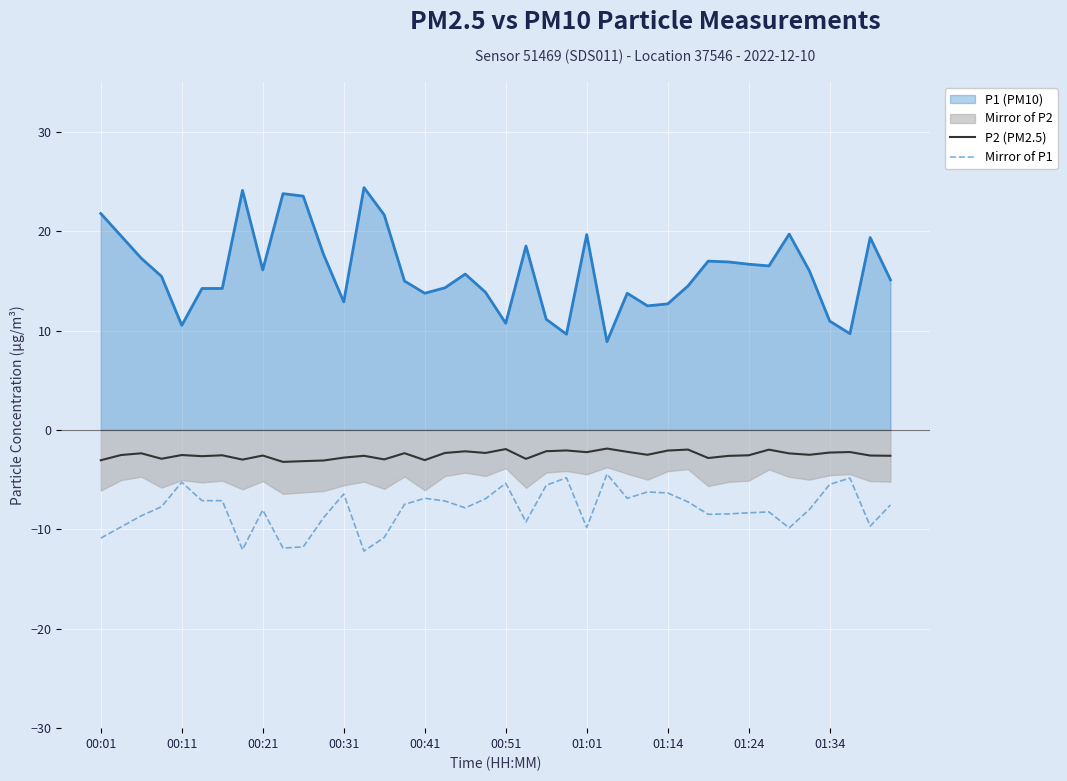

What is the lowest value of the Mirror of P1 series?

-12.2